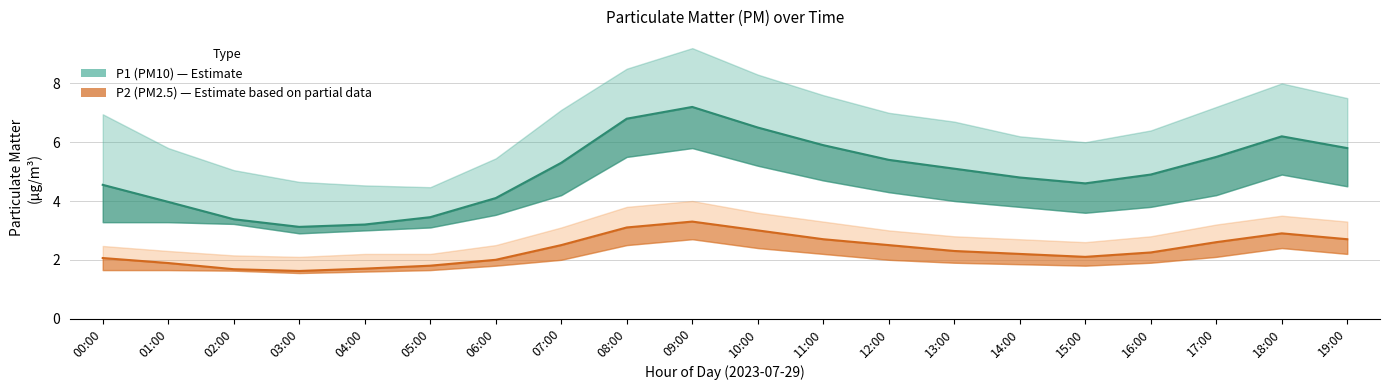

Which label corresponds to the largest value in the chart?

09:00